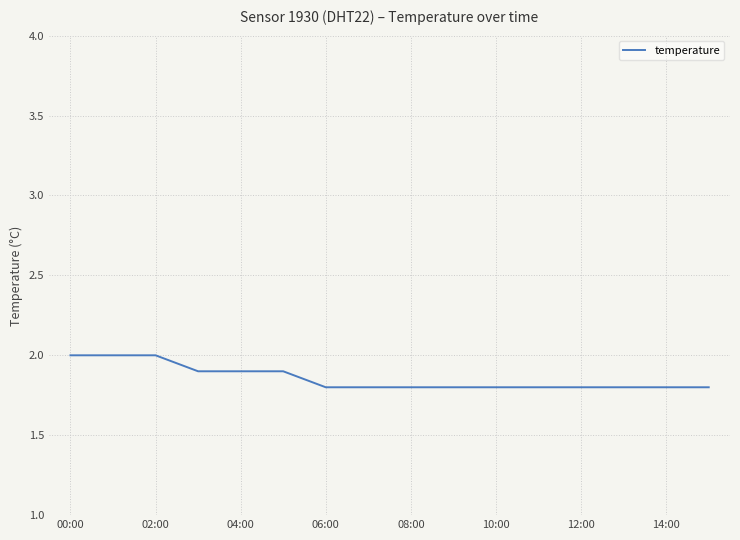

Does the chart have visible grid lines?

Yes